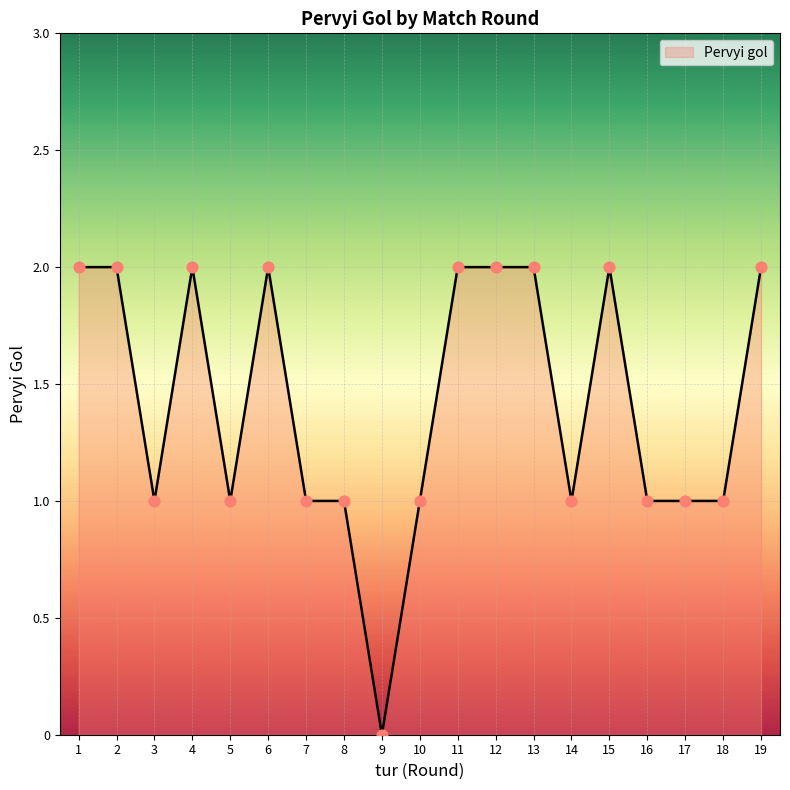

Between 3 and 10, which is larger?

3